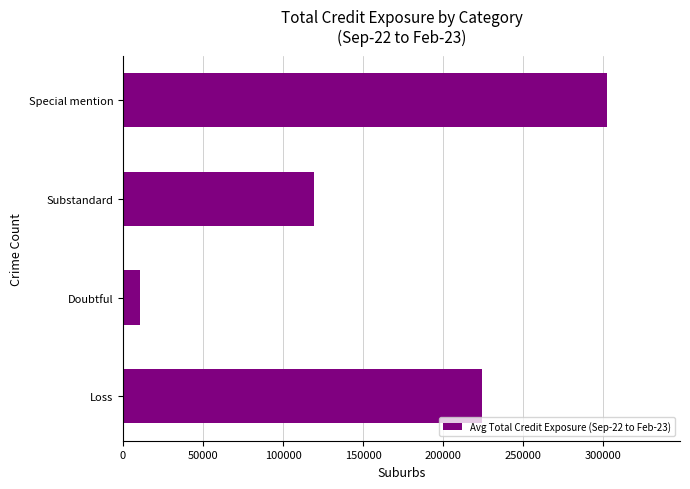

How many distinct data groups are displayed?

1